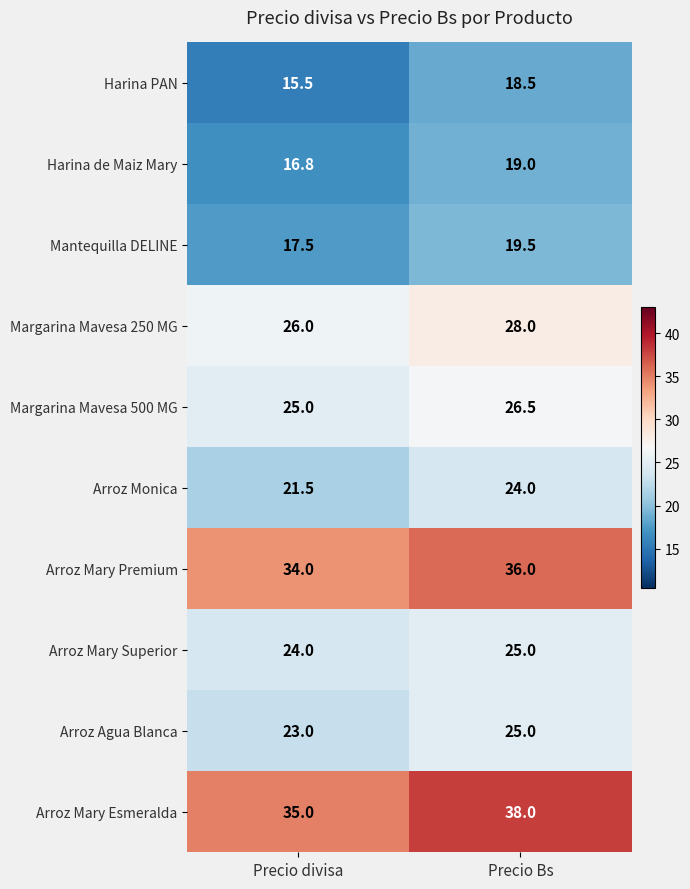

What is the difference between the maximum and minimum values in the Mantequilla DELINE series?

2.0